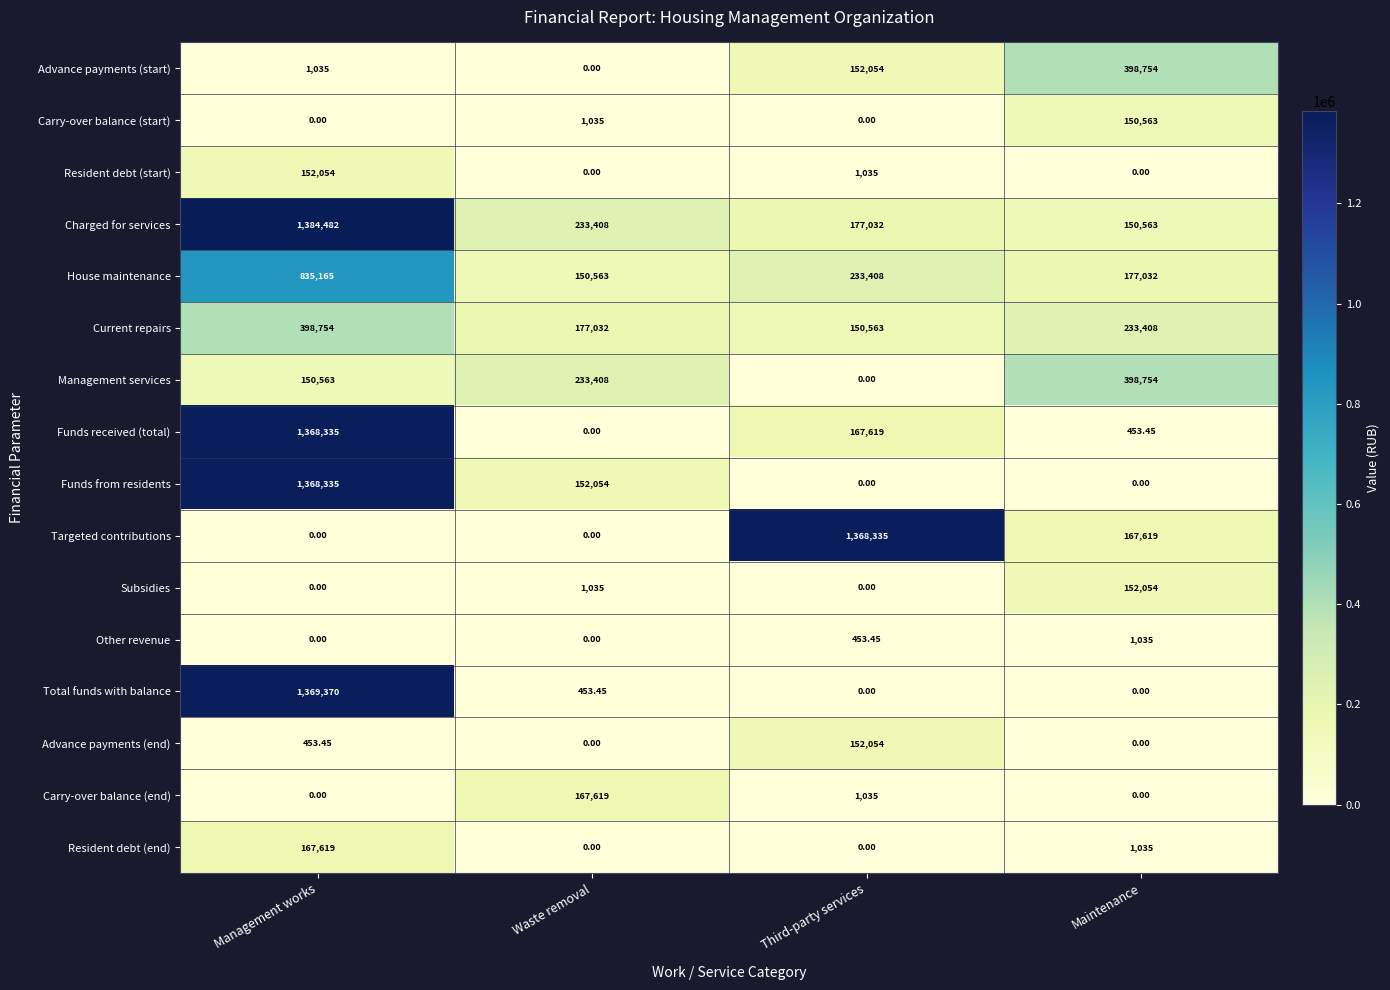

At how many categories does at least one series exceed 869824?

2